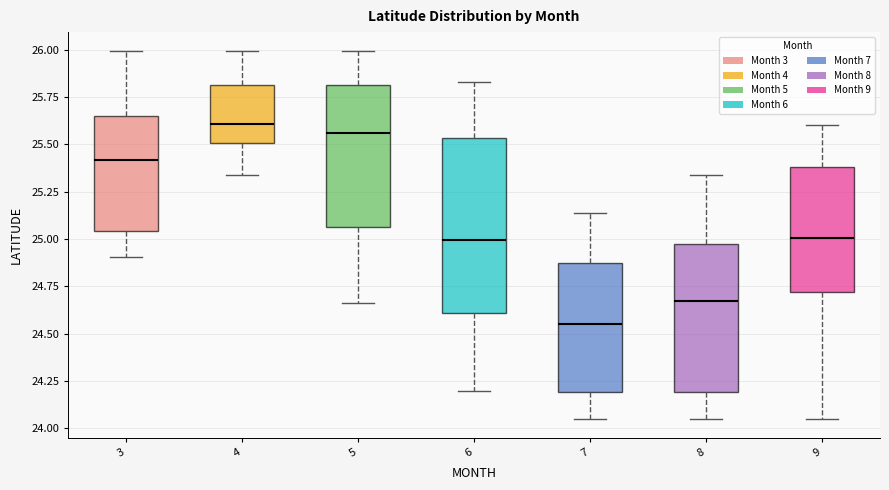

Reading left to right, read every box against the y-axis: the position of its median line, the range the box covers, and the ends of its whiskers. The values are not printed on the chart, so give them approximately, as read against the axis.

3: median 25.40, box 25.05 to 25.65, whiskers 24.90 to 26.00
4: median 25.60, box 25.50 to 25.80, whiskers 25.35 to 26.00
5: median 25.55, box 25.05 to 25.80, whiskers 24.65 to 26.00
6: median 25.00, box 24.60 to 25.55, whiskers 24.20 to 25.85
7: median 24.55, box 24.20 to 24.85, whiskers 24.05 to 25.15
8: median 24.65, box 24.20 to 24.95, whiskers 24.05 to 25.35
9: median 25.00, box 24.70 to 25.40, whiskers 24.05 to 25.60